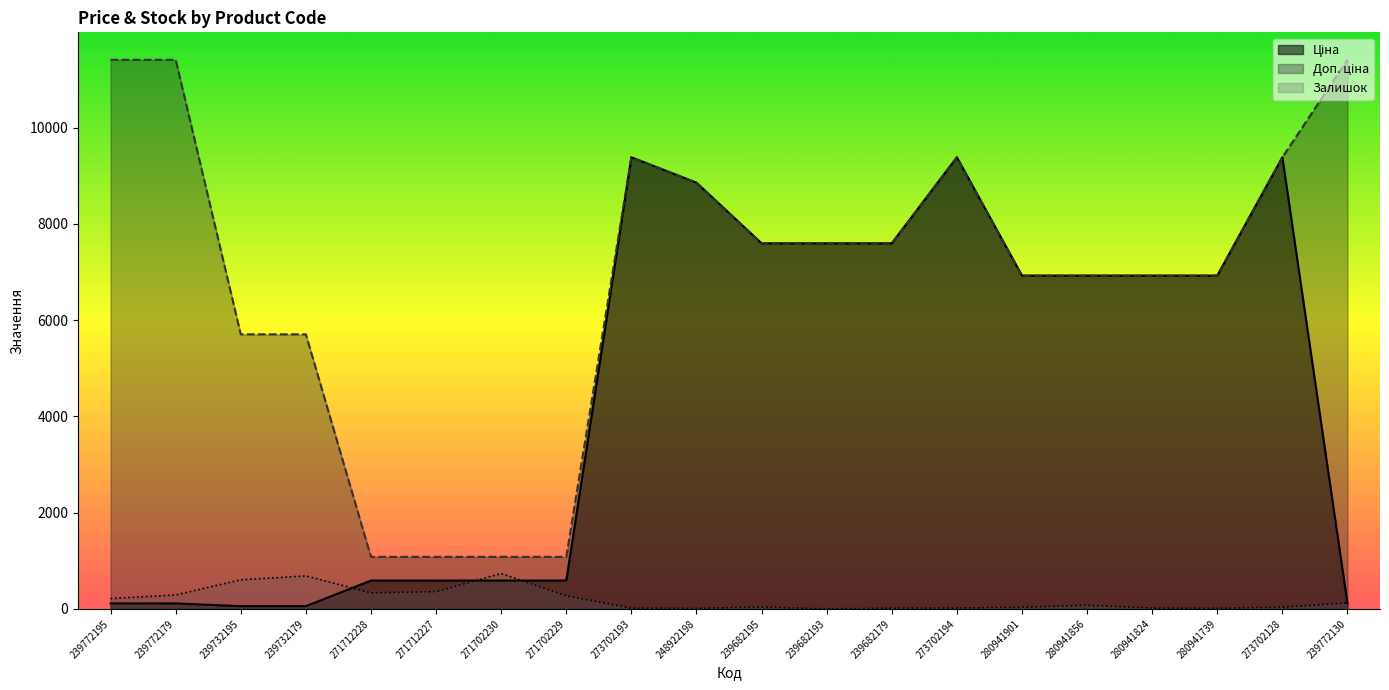

What are all the series names shown in the legend?

Ціна, Доп. ціна, Залишок